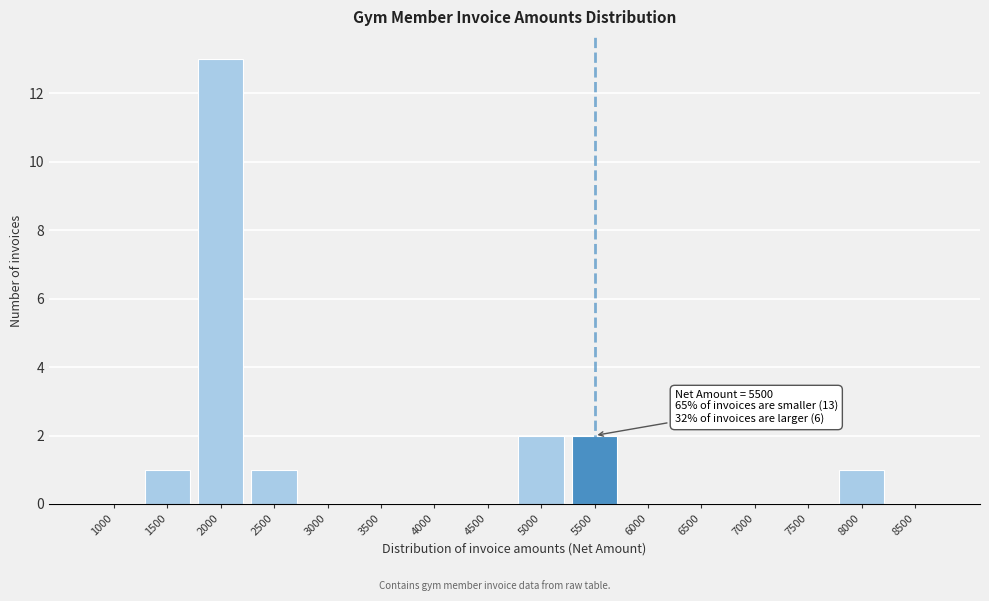

Reading right to left, list all the values displayed in this chart.

8500=0	8000=1	7500=0	7000=0	6500=0	6000=0	5500=2	5000=2	4500=0	4000=0	3500=0	3000=0	2500=1	2000=13	1500=1	1000=0